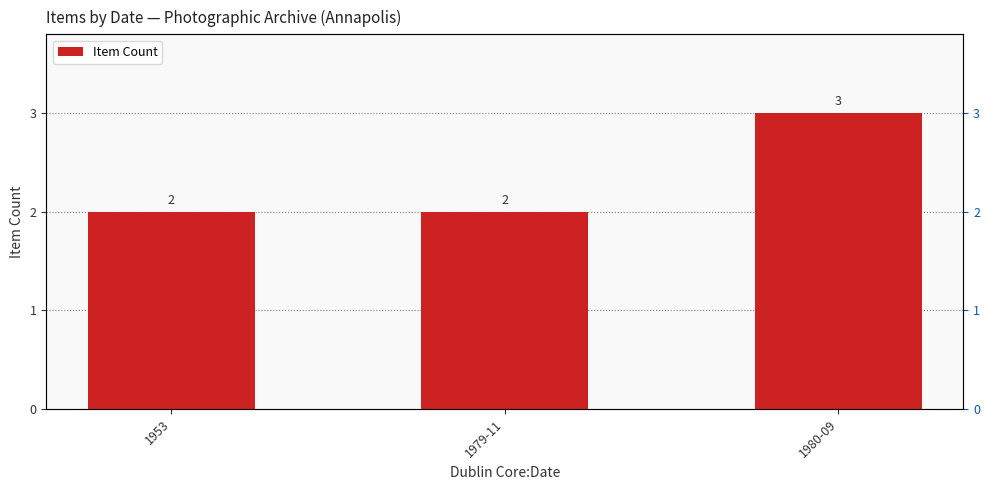

Is it true that the value at 1980-09 is 3?

True